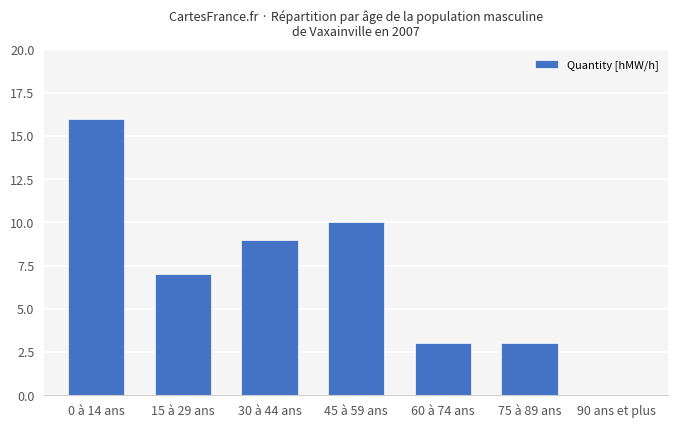

How many categories are shown in the chart?

7